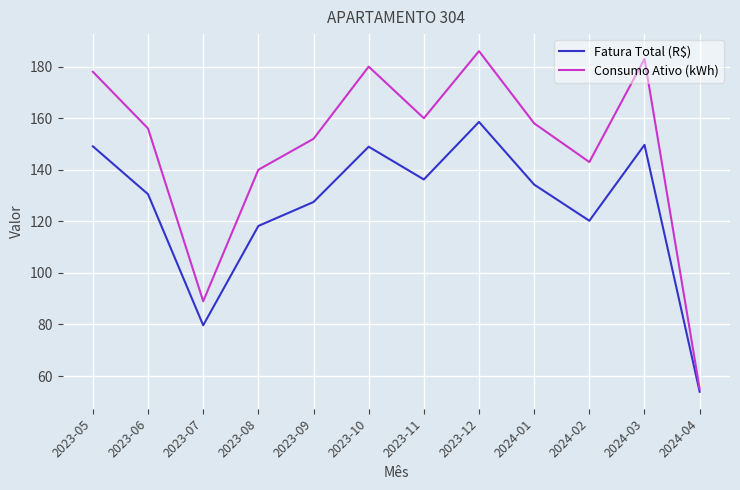

The Fatura Total (R$) series shows 84.1 at 2023-12. True or false?

False